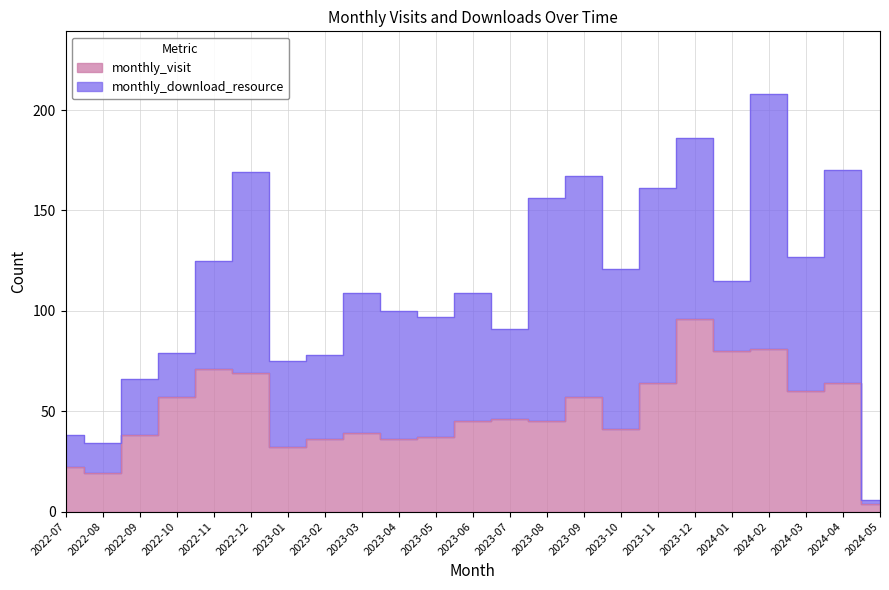

Rank the categories by value from highest to lowest.

2023-12, 2024-02, 2024-01, 2022-11, 2022-12, 2023-11, 2024-04, 2024-03, 2022-10, 2023-09, 2023-07, 2023-06, 2023-08, 2023-10, 2023-03, 2022-09, 2023-05, 2023-02, 2023-04, 2023-01, 2022-07, 2022-08, 2024-05